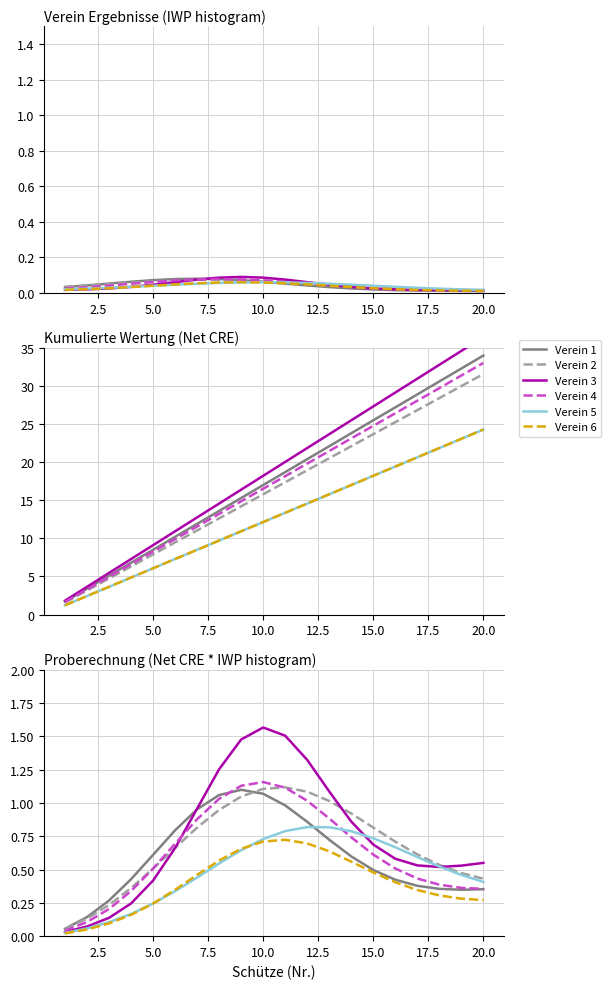

What is the difference between the maximum and minimum values in the Verein 4 series?

1.1